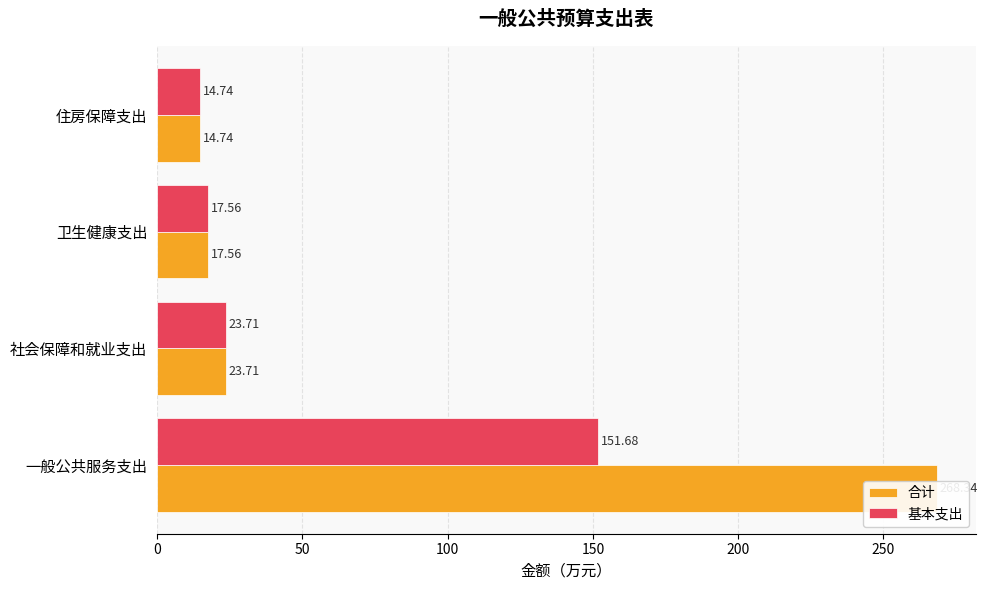

Which series changed the most between 社会保障和就业支出 and 卫生健康支出?

合计